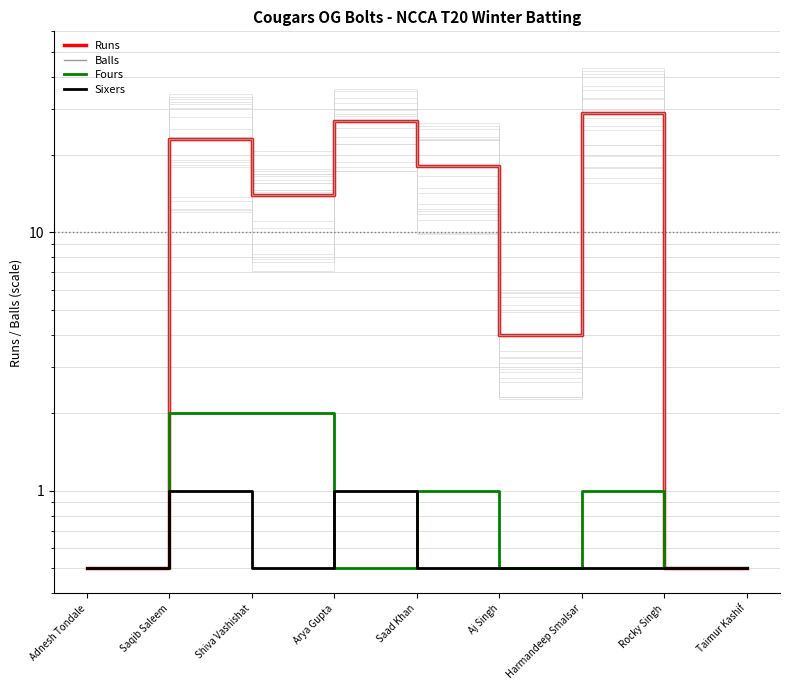

What is the average value of the Sixers series?

0.6